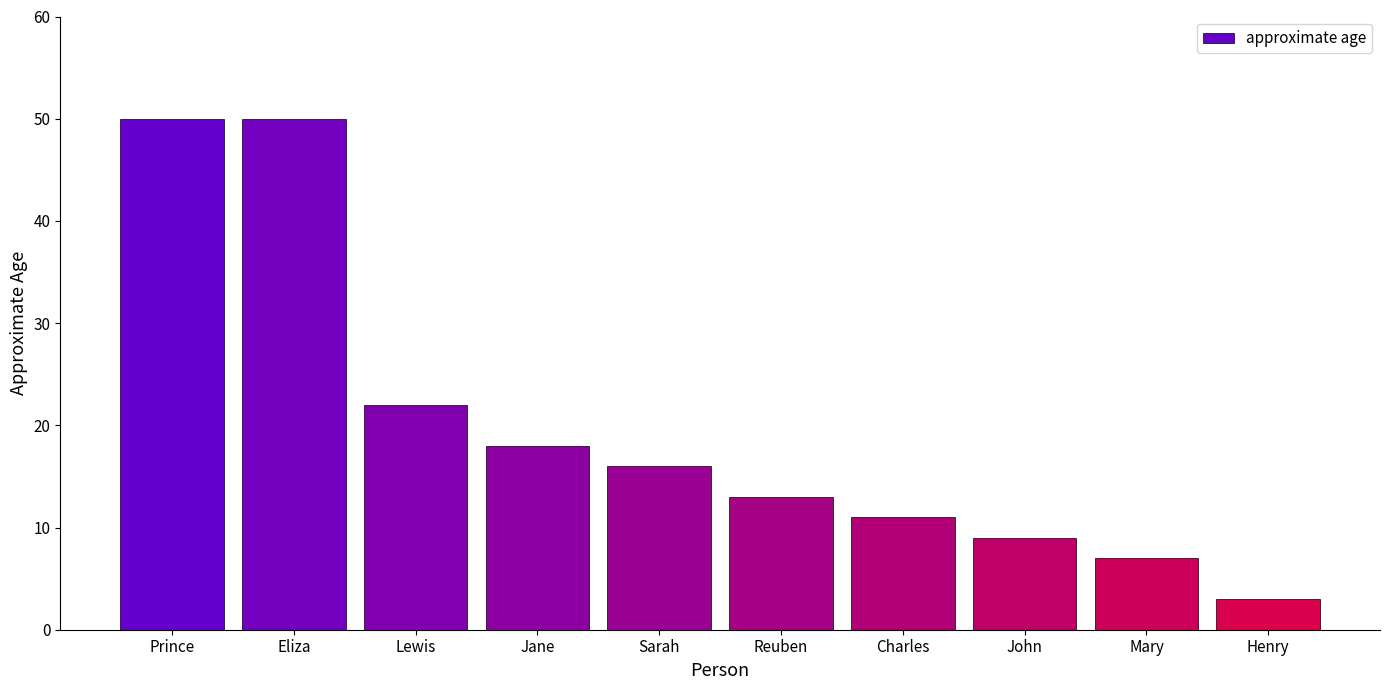

Is it true that the value at John is 9?

True